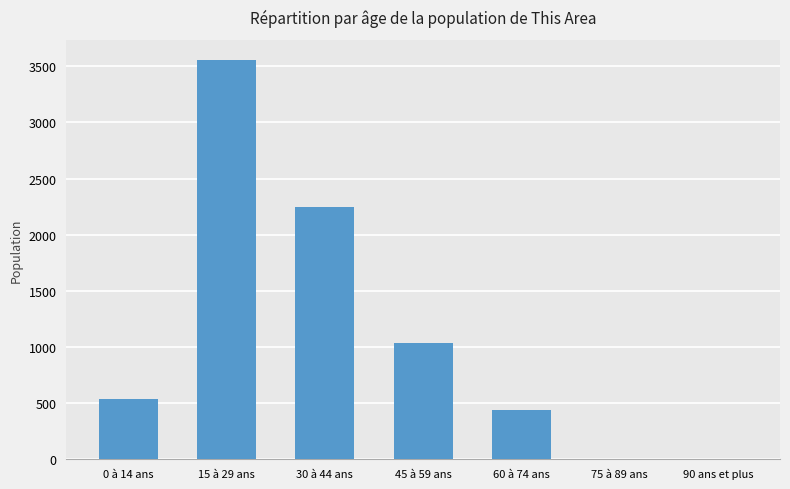

What is the change in value from 15 à 29 ans to 90 ans et plus?

-3558